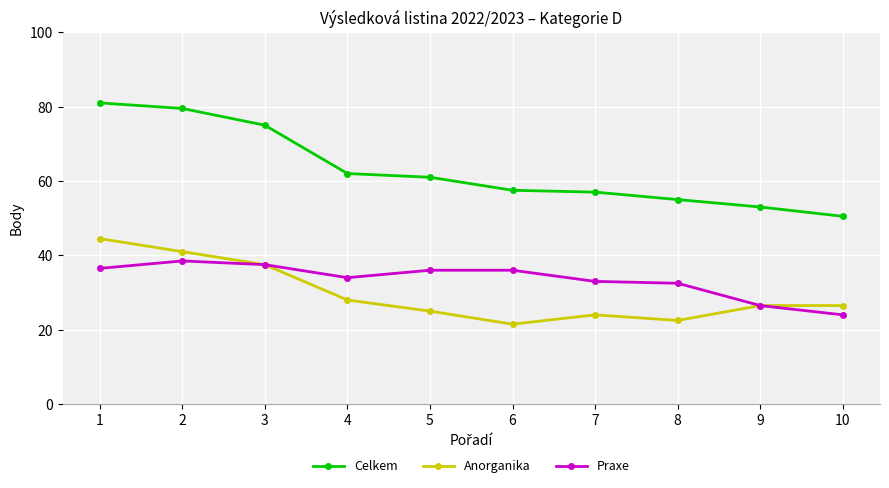

What is the minimum value shown in the chart?

21.5